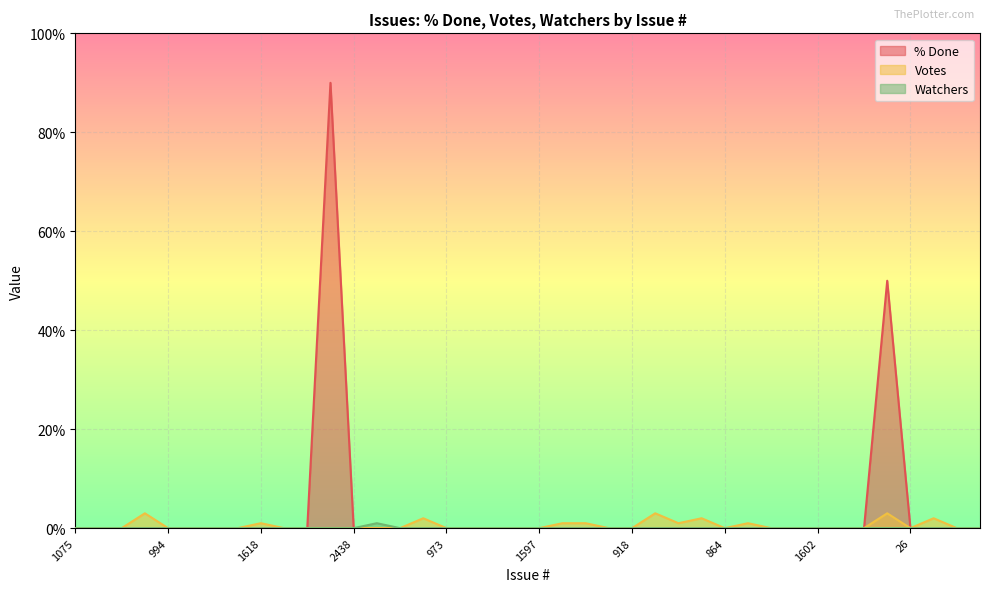

In Watchers, how many points are higher than both neighbors (excluding endpoints)?

1